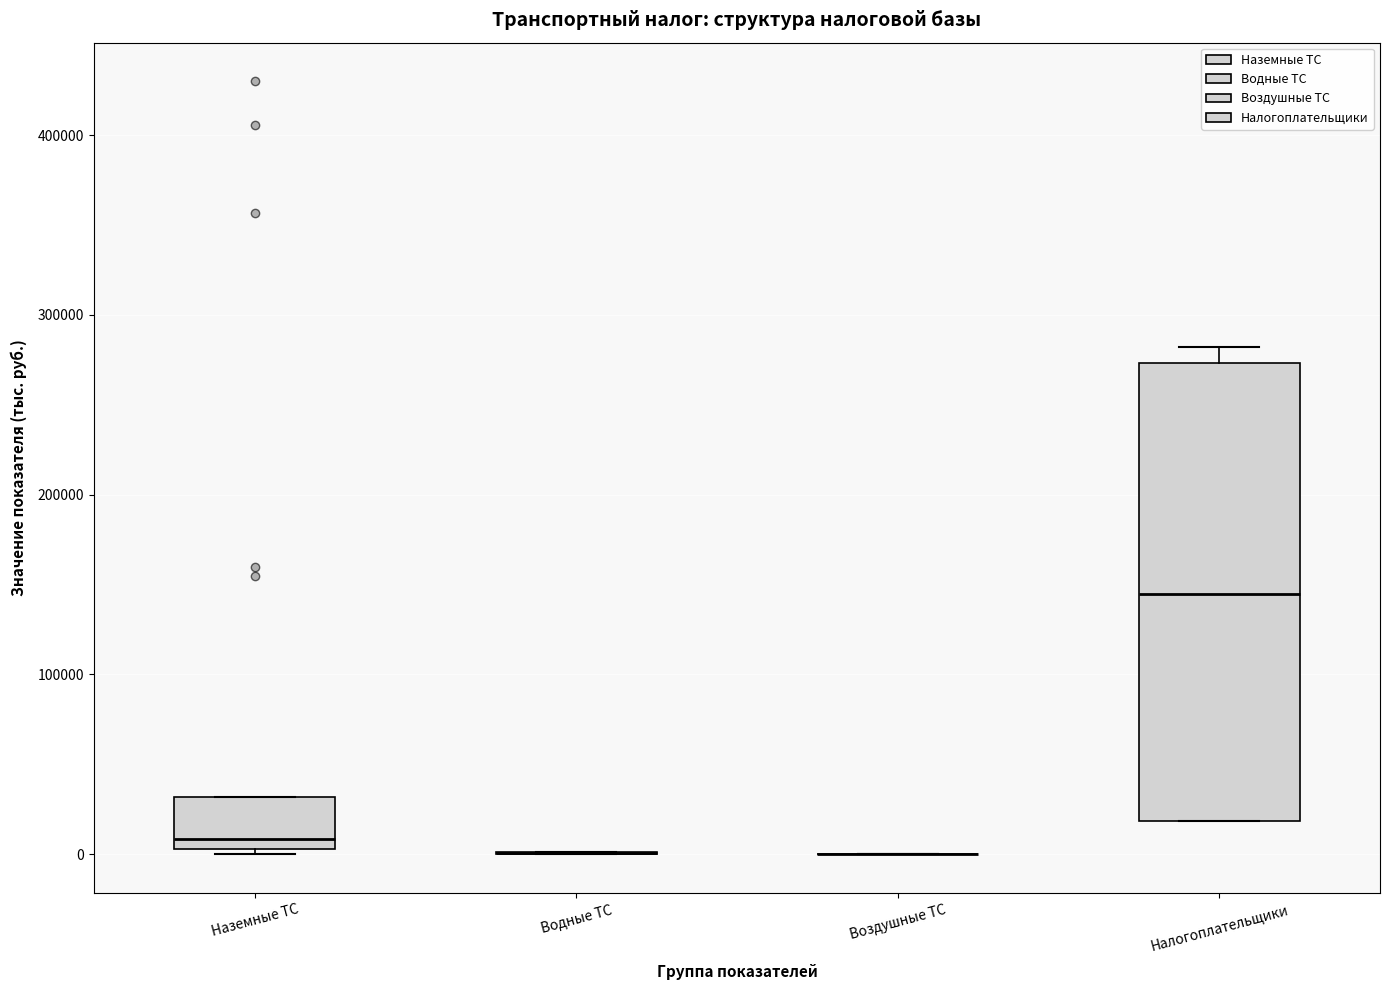

Reading left to right, read every box against the y-axis: the position of its median line, the range the box covers, and the ends of its whiskers. The values are not printed on the chart, so give them approximately, as read against the axis.

Наземные ТС: median 10000, box 0 to 30000, whiskers 0 to 30000
Водные ТС: box collapsed to a line at 0, whiskers 0 to 0
Воздушные ТС: box collapsed to a line at 0, whiskers 0 to 0
Налогоплательщики: median 140000, box 20000 to 270000, whiskers 20000 to 280000